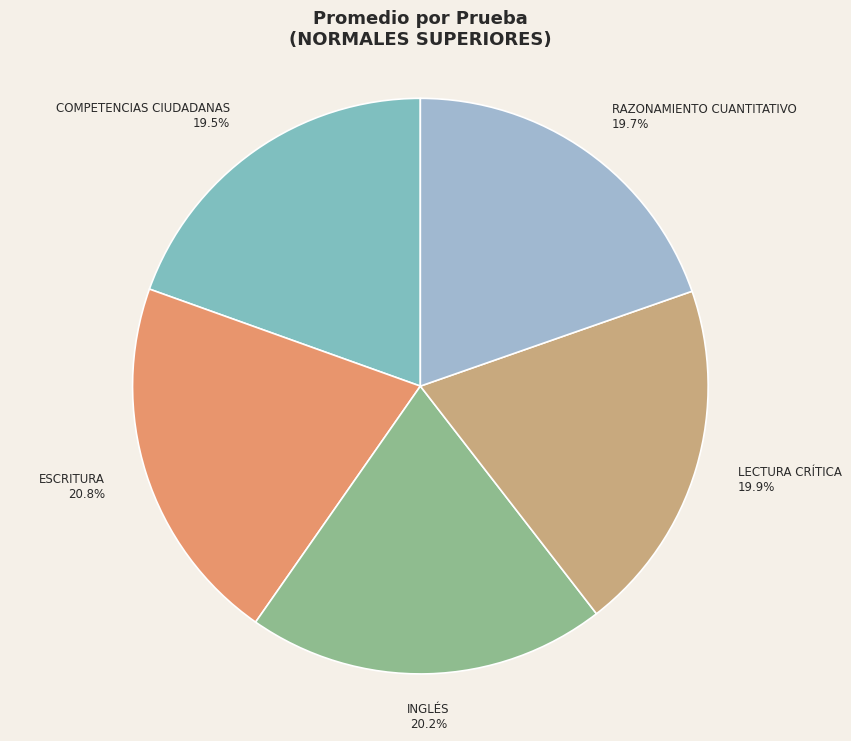

To the nearest percent, what is the combined percentage of RAZONAMIENTO CUANTITATIVO and COMPETENCIAS CIUDADANAS?

39%